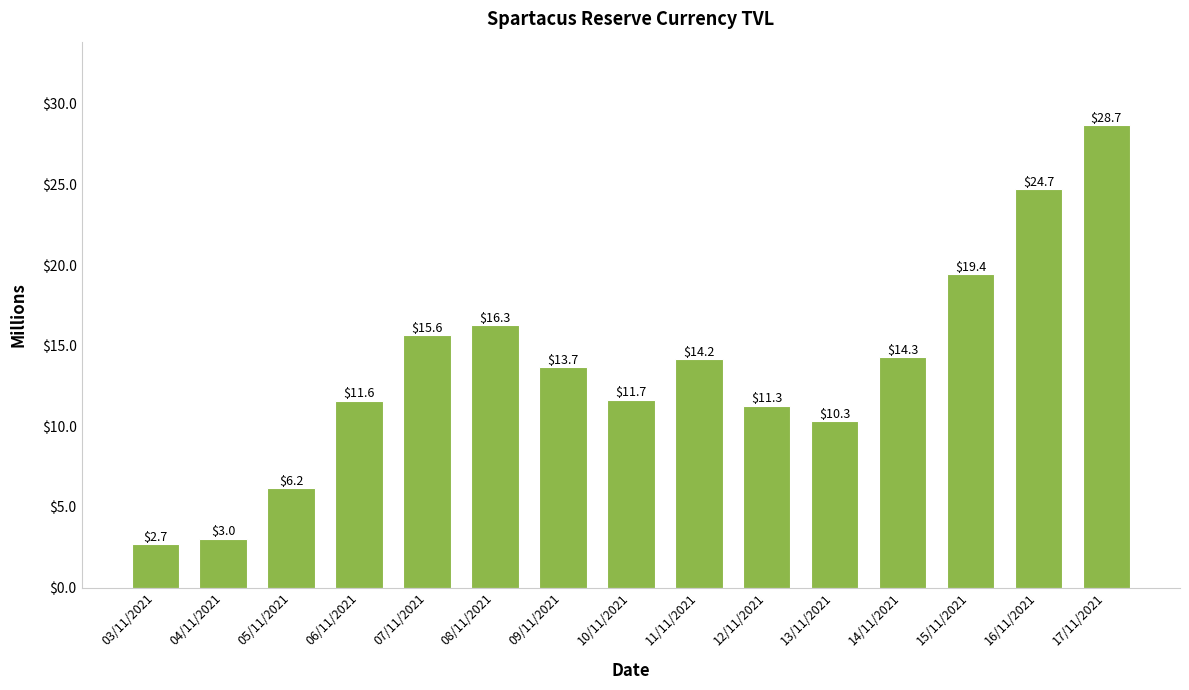

Which label corresponds to the largest value in the chart?

17/11/2021